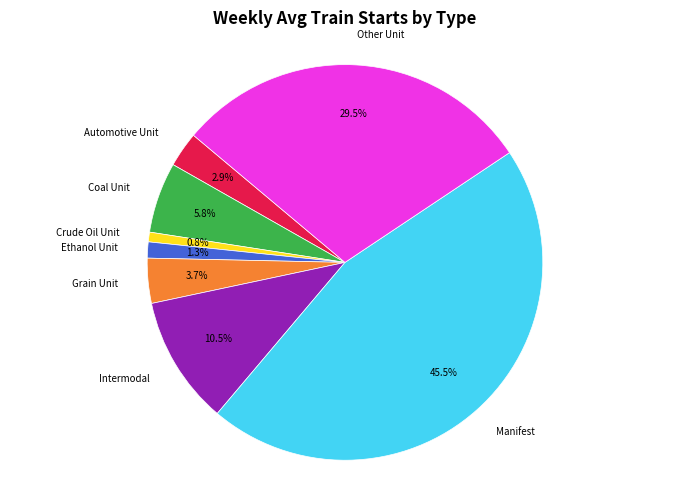

To the nearest percent, what is the average slice percentage?

12%